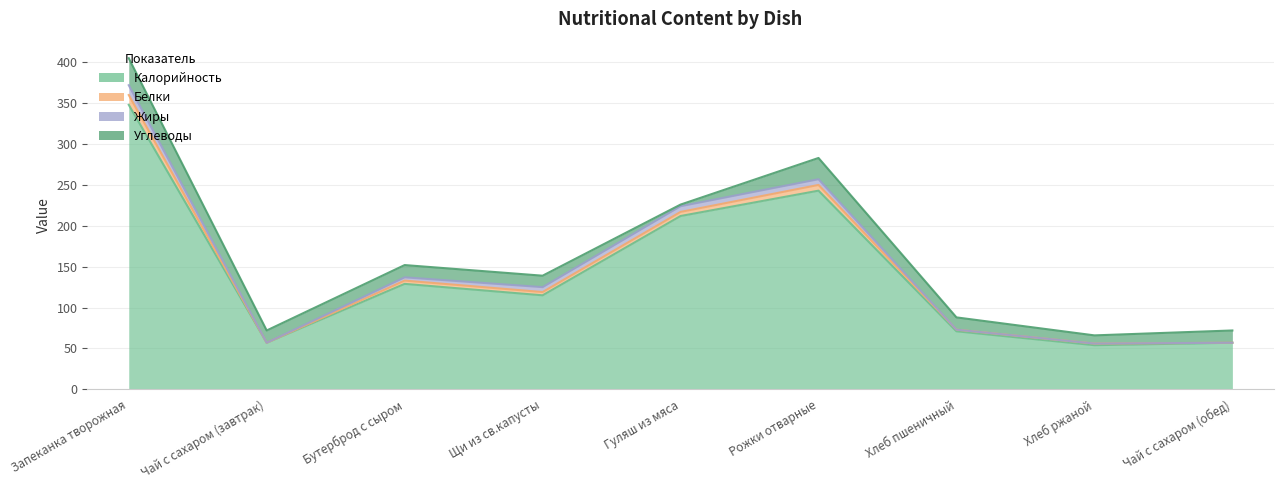

Reading left to right, list all the values displayed in this chart.

Калорийность: 348	57	129	115	212	243	71	54	57
Белки: 12	0	4	4	5	7	2	2	0
Жиры: 12	0	4	6	7	7	0	0	0
Углеводы: 33	15	15	14	2	26	15	10	15